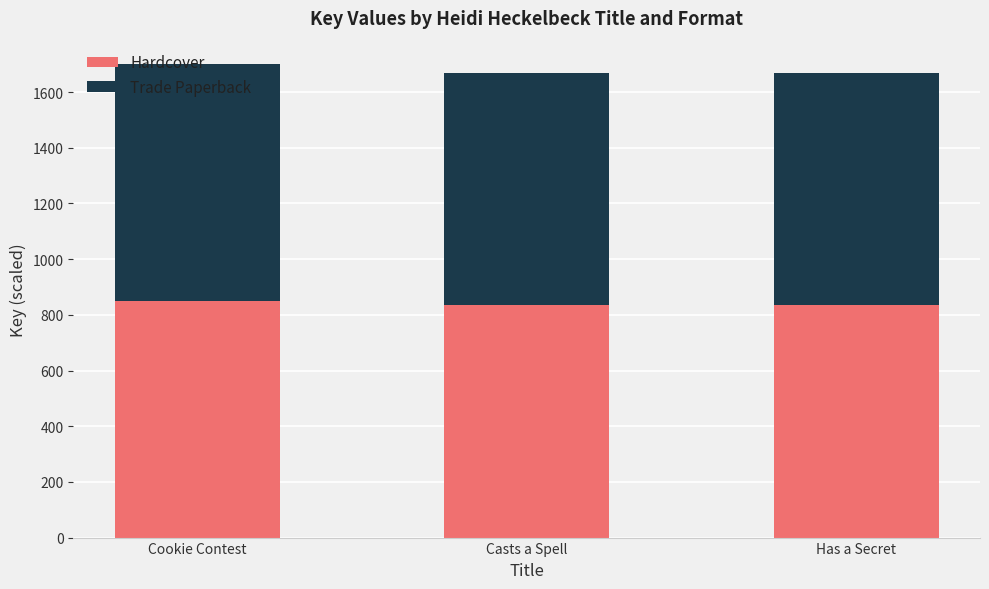

The Hardcover series shows 834.0 at Has a Secret. True or false?

True